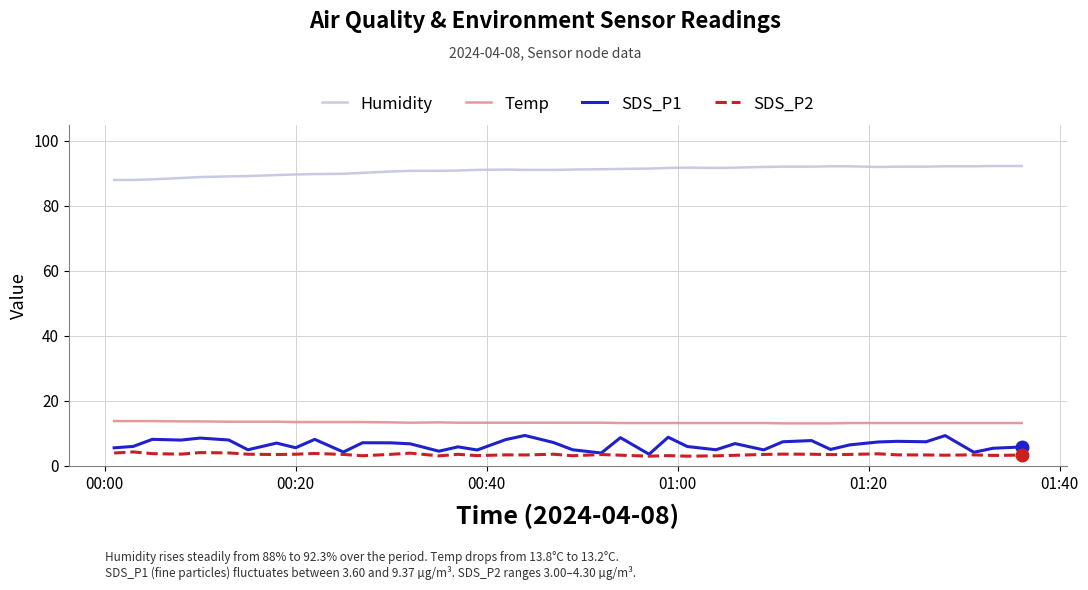

Which series has the largest total across all categories?

Humidity